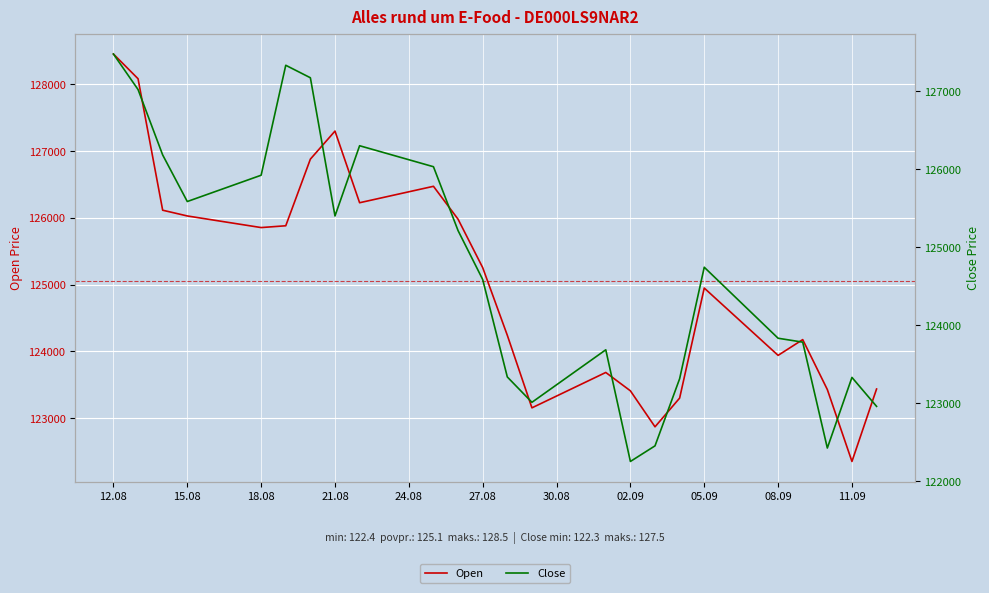

Count the number of categories in the chart.

24